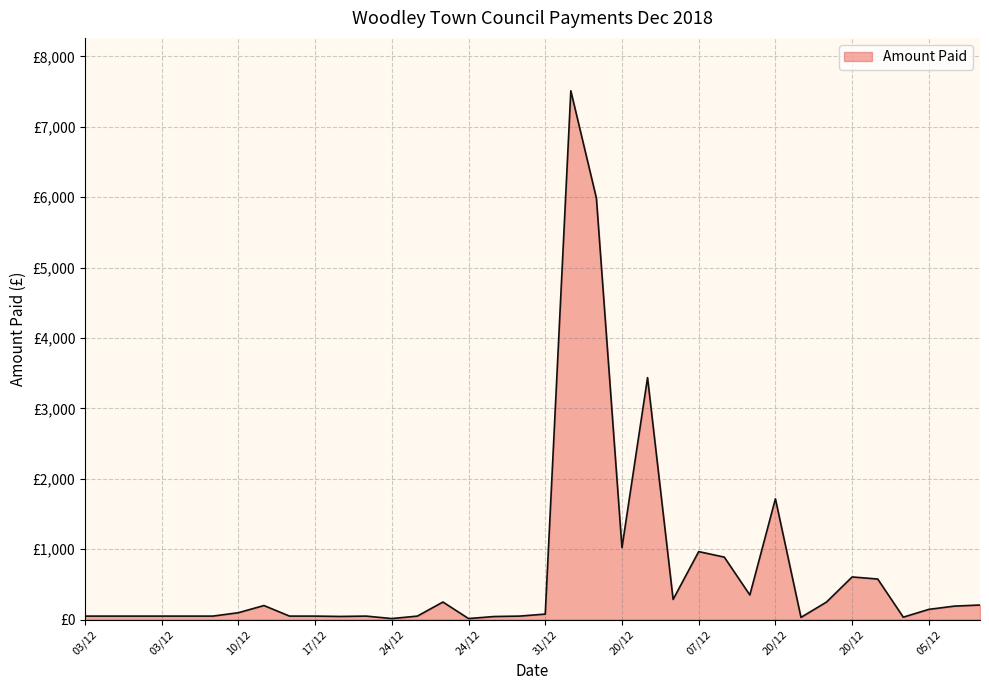

At which label is the value closest to 3762?

20/12